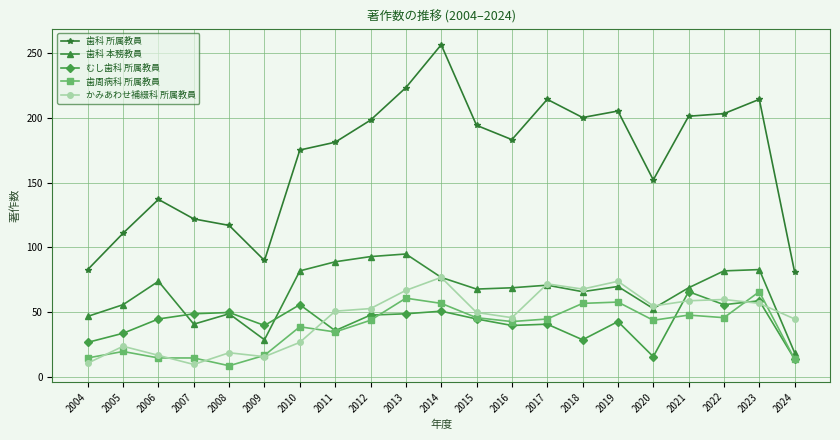

The value of かみあわせ補綴科 所属教員 at 2013 is 110. True or false?

False